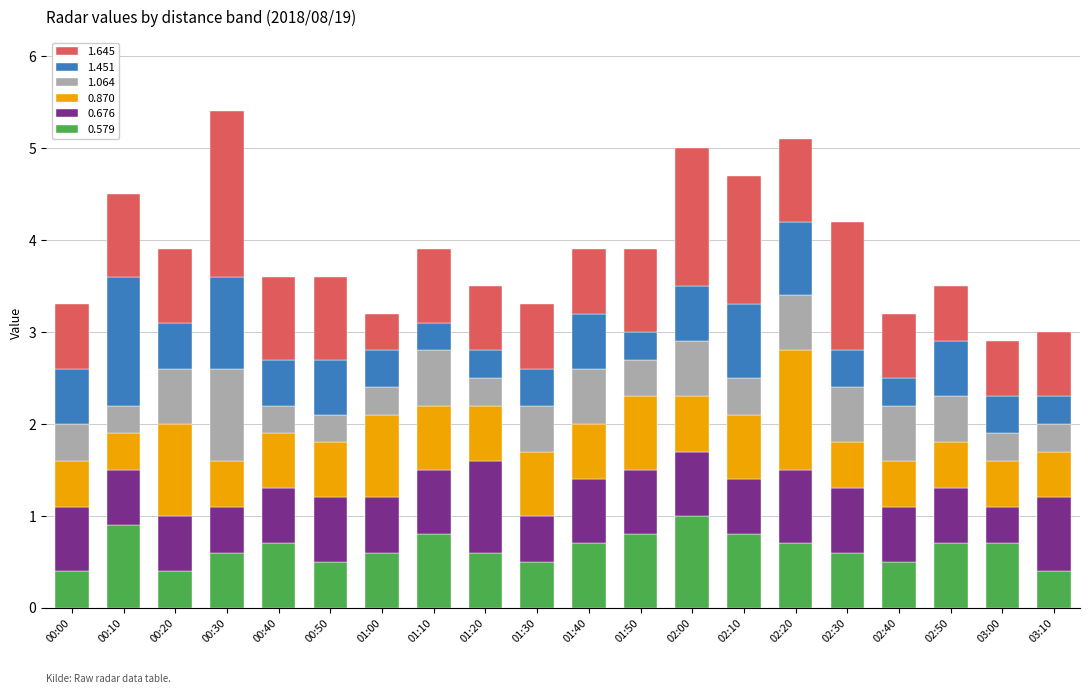

What is the average value of the 0.579 series?

0.6